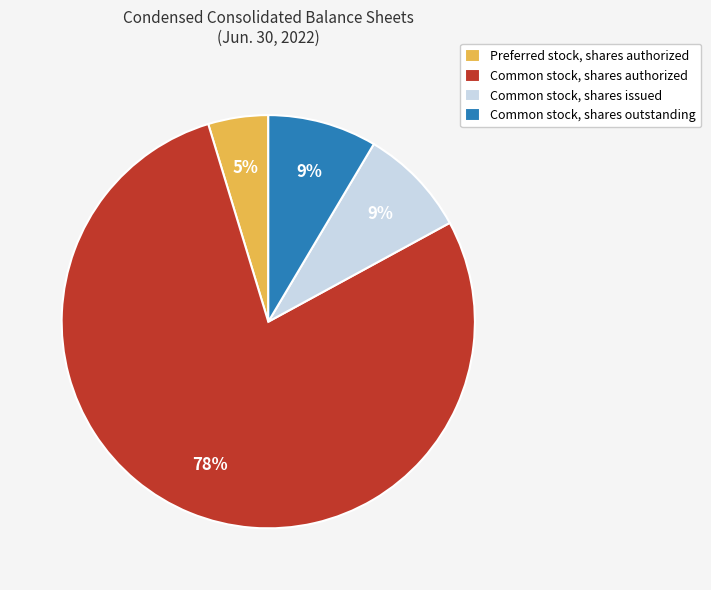

Combined, do Preferred stock, shares authorized and Common stock, shares outstanding account for over 50%?

No